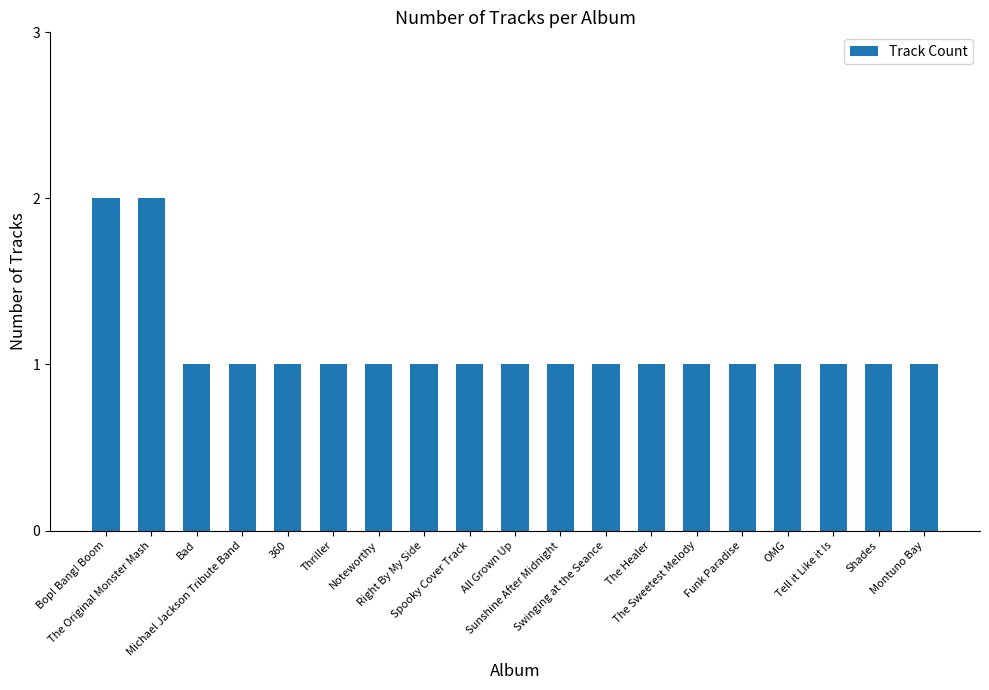

Reading left to right, transcribe all the data shown in this chart.

2	2	1	1	1	1	1	1	1	1	1	1	1	1	1	1	1	1	1